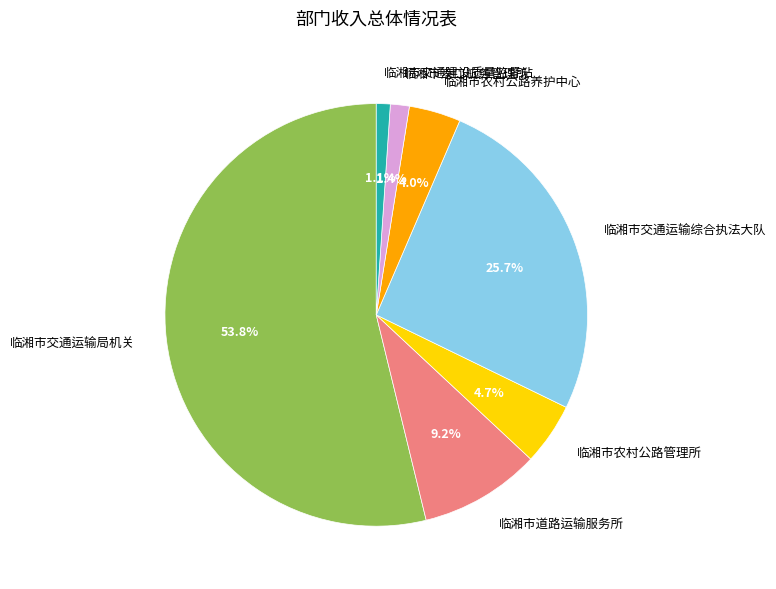

Is the sum of 临湘市港口航务管理所 and 临湘市交通运输综合执法大队 greater than half?

No